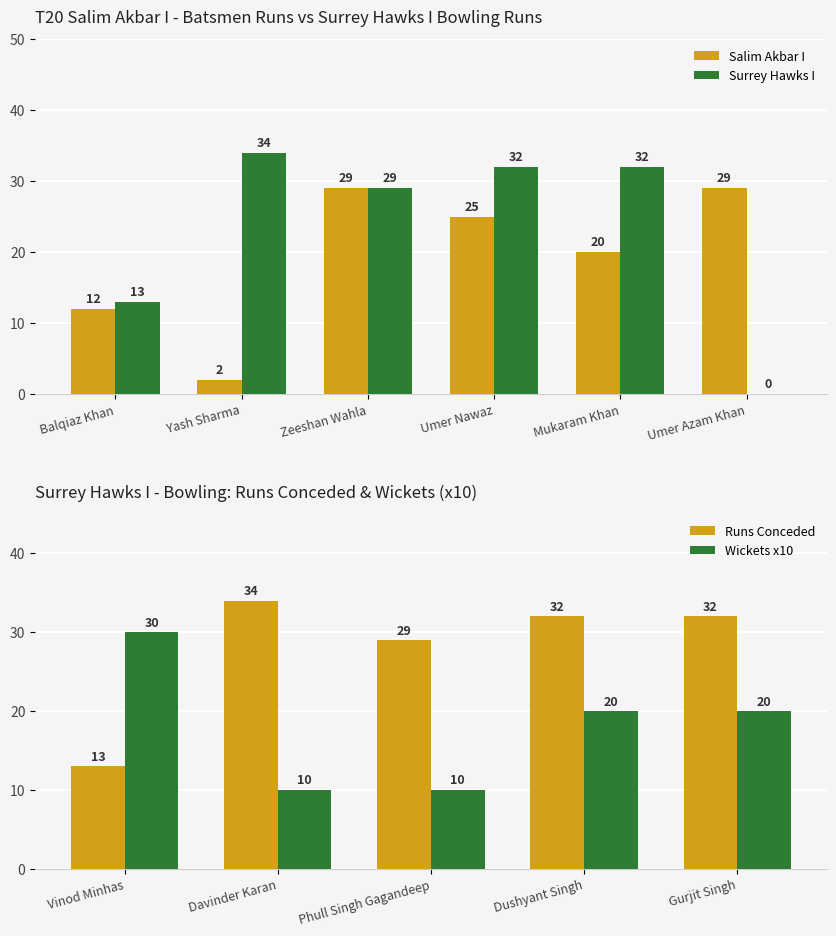

The Surrey Hawks I series shows 59 at Yash Sharma. True or false?

False